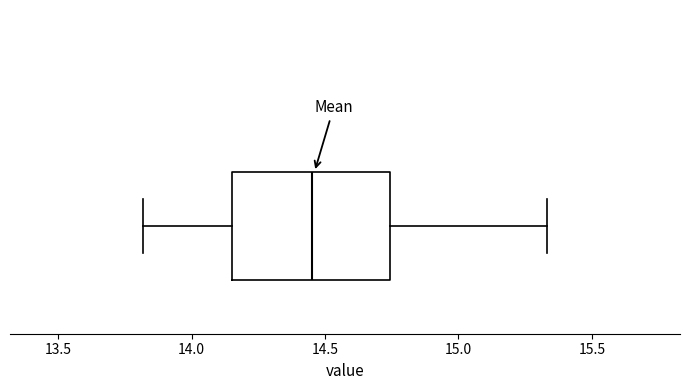

Read this box plot against the x-axis: the position of the median line, the range covered by the box, and the ends of both whiskers. The values are not printed on the chart, so give them approximately, as read against the axis.

median 14.45, box 14.15 to 14.75, whiskers 13.80 to 15.35